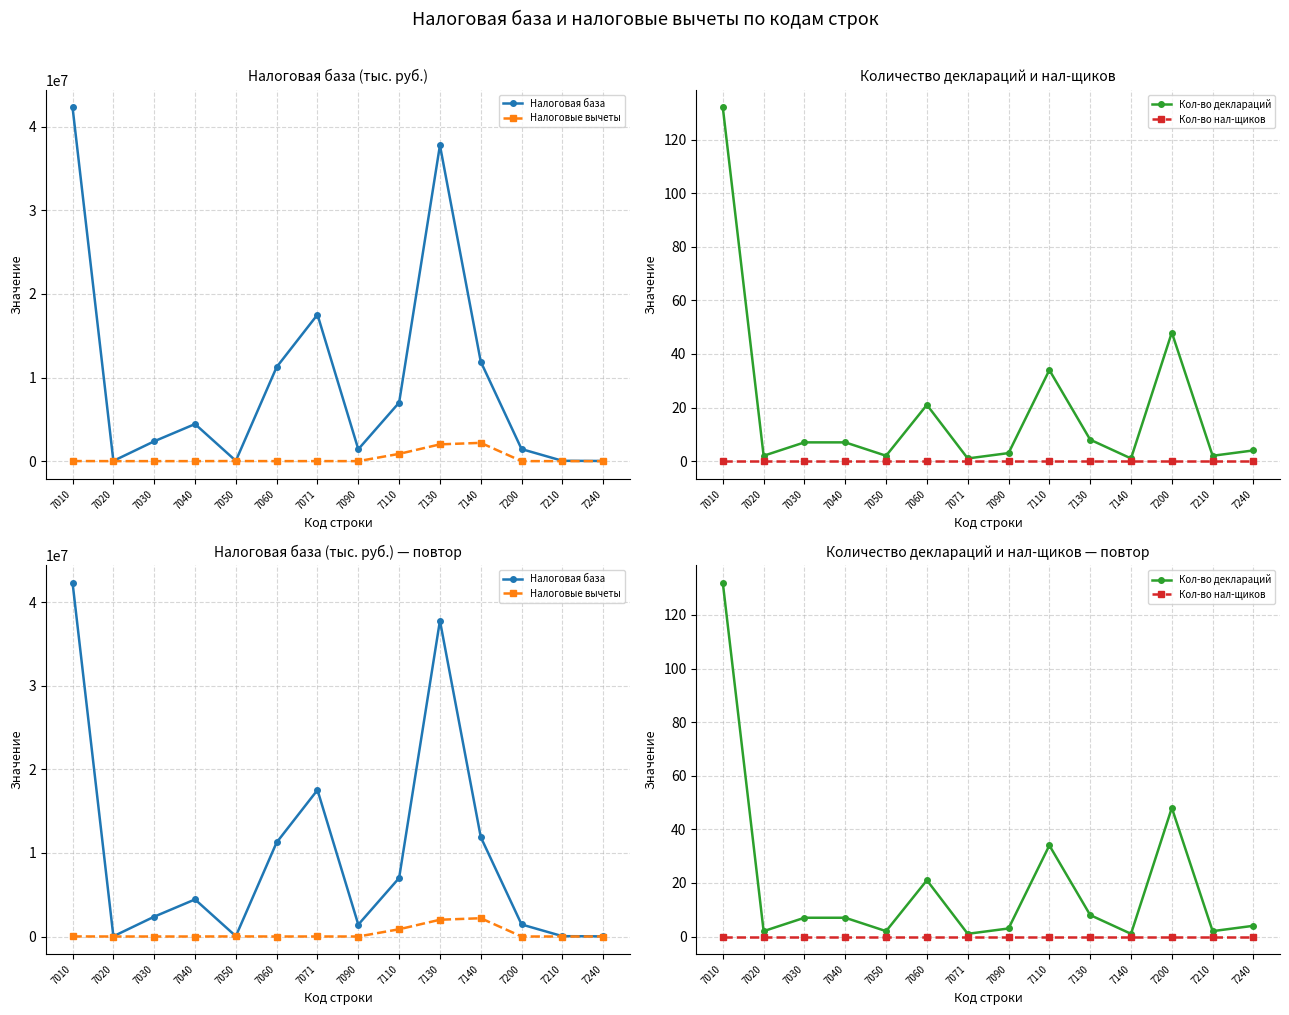

Is the value of Налоговая база at 7240 greater than the value of Кол-во деклараций at 7010?

Yes